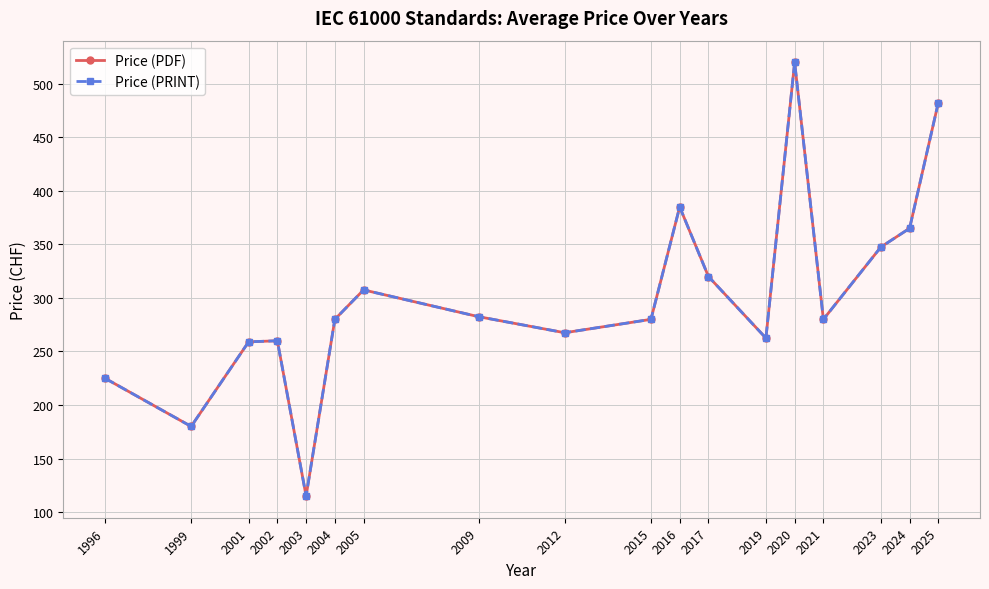

Does the chart have visible grid lines?

Yes